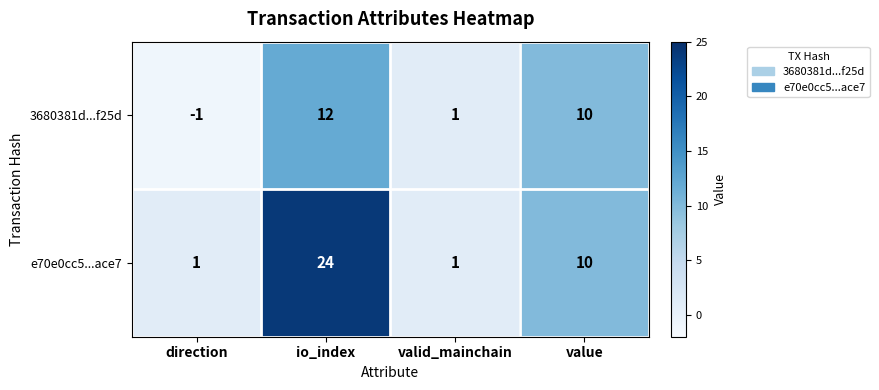

Which series has the widest spread of values?

e70e0cc5...ace7